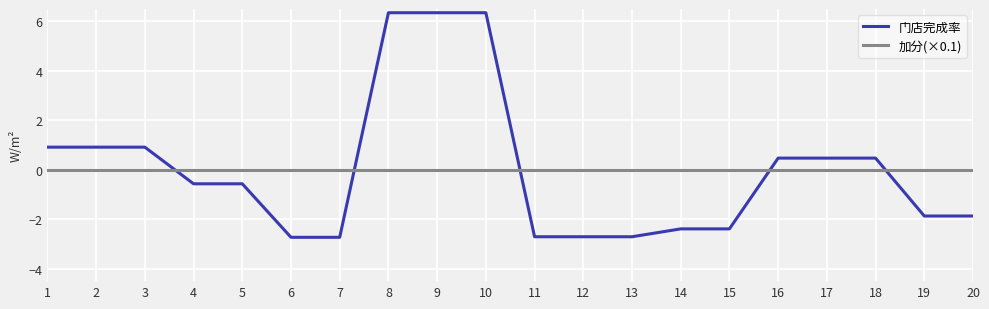

Reading right to left, transcribe all the data shown in this chart.

门店完成率: 20=-1.9	19=-1.9	18=0.5	17=0.5	16=0.5	15=-2.4	14=-2.4	13=-2.7	12=-2.7	11=-2.7	10=6.3	9=6.3	8=6.3	7=-2.7	6=-2.7	5=-0.6	4=-0.6	3=0.9	2=0.9	1=0.9
加分(×0.1): 20=0.0	19=0.0	18=0.0	17=0.0	16=0.0	15=0.0	14=0.0	13=0.0	12=0.0	11=0.0	10=0.0	9=0.0	8=0.0	7=0.0	6=0.0	5=0.0	4=0.0	3=0.0	2=0.0	1=0.0